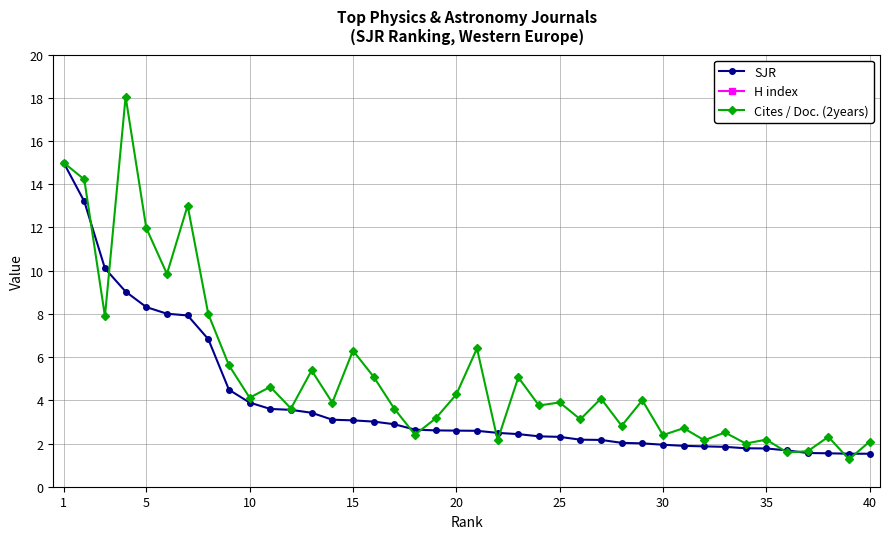

True or false: SJR and Cites / Doc. (2years) cross at least once.

True